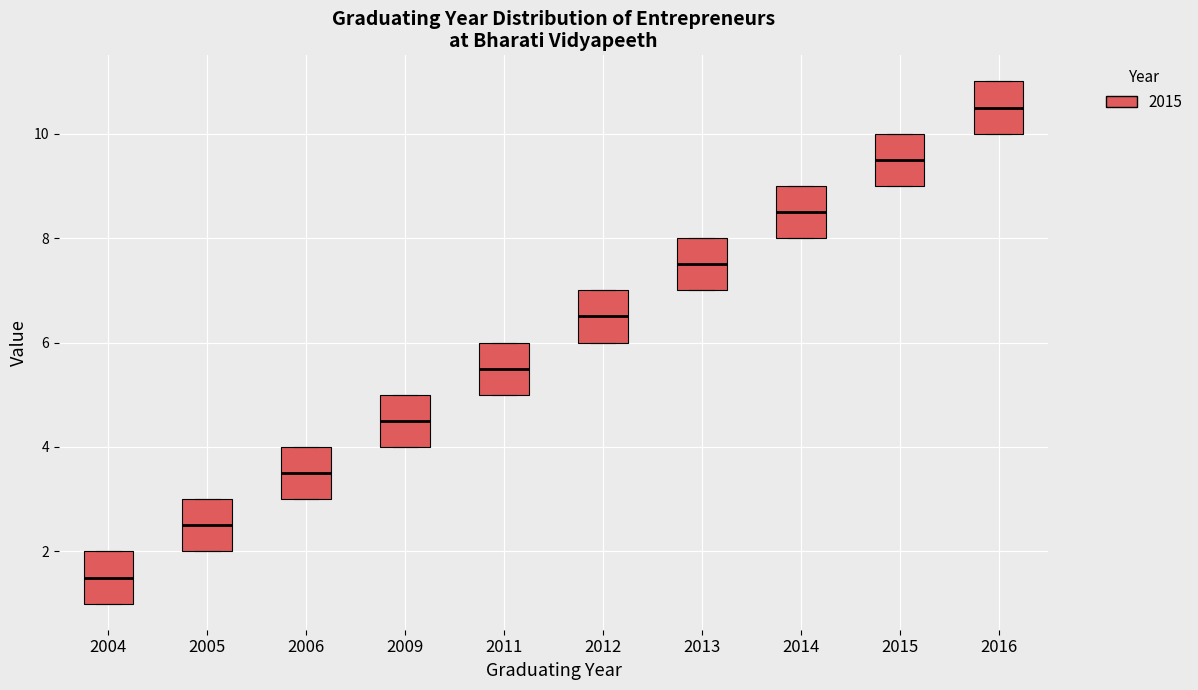

Reading left to right, read every box against the y-axis: the position of its median line, the range the box covers, and the ends of its whiskers. The values are not printed on the chart, so give them approximately, as read against the axis.

2004: median 1.6, box 1.0 to 2.0, whiskers 1.0 to 2.0
2005: median 2.6, box 2.0 to 3.0, whiskers 2.0 to 3.0
2006: median 3.6, box 3.0 to 4.0, whiskers 3.0 to 4.0
2009: median 4.6, box 4.0 to 5.0, whiskers 4.0 to 5.0
2011: median 5.6, box 5.0 to 6.0, whiskers 5.0 to 6.0
2012: median 6.6, box 6.0 to 7.0, whiskers 6.0 to 7.0
2013: median 7.6, box 7.0 to 8.0, whiskers 7.0 to 8.0
2014: median 8.6, box 8.0 to 9.0, whiskers 8.0 to 9.0
2015: median 9.6, box 9.0 to 10.0, whiskers 9.0 to 10.0
2016: median 10.6, box 10.0 to 11.0, whiskers 10.0 to 11.0